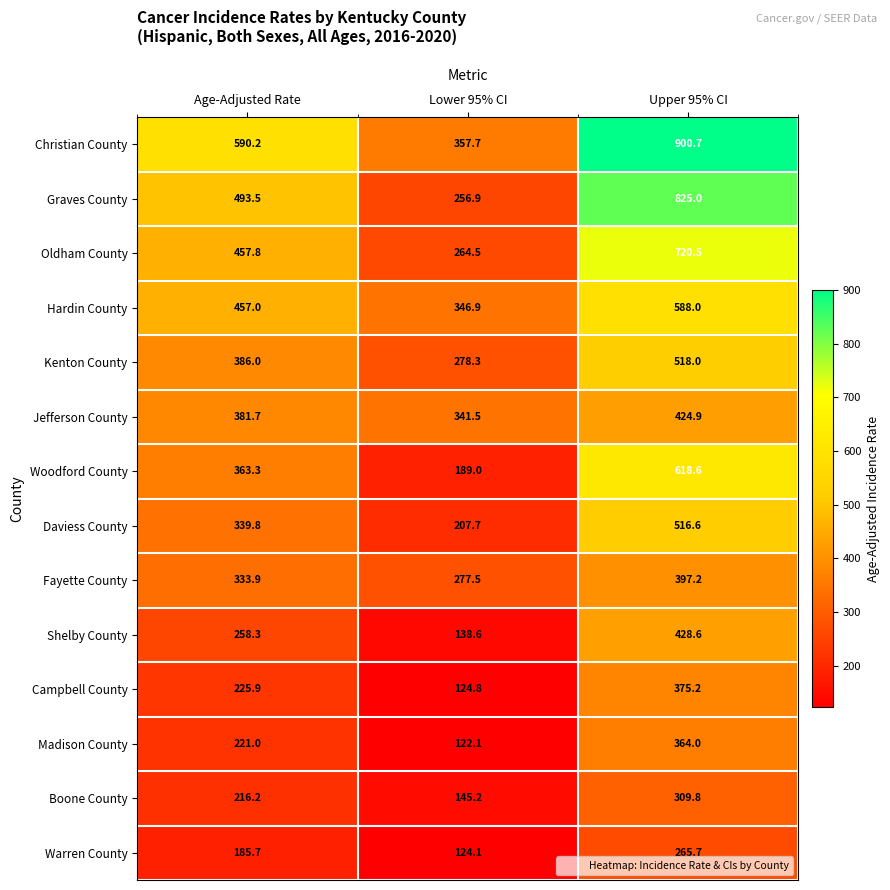

The Graves County series shows 493.5 at Age-Adjusted Rate. True or false?

True